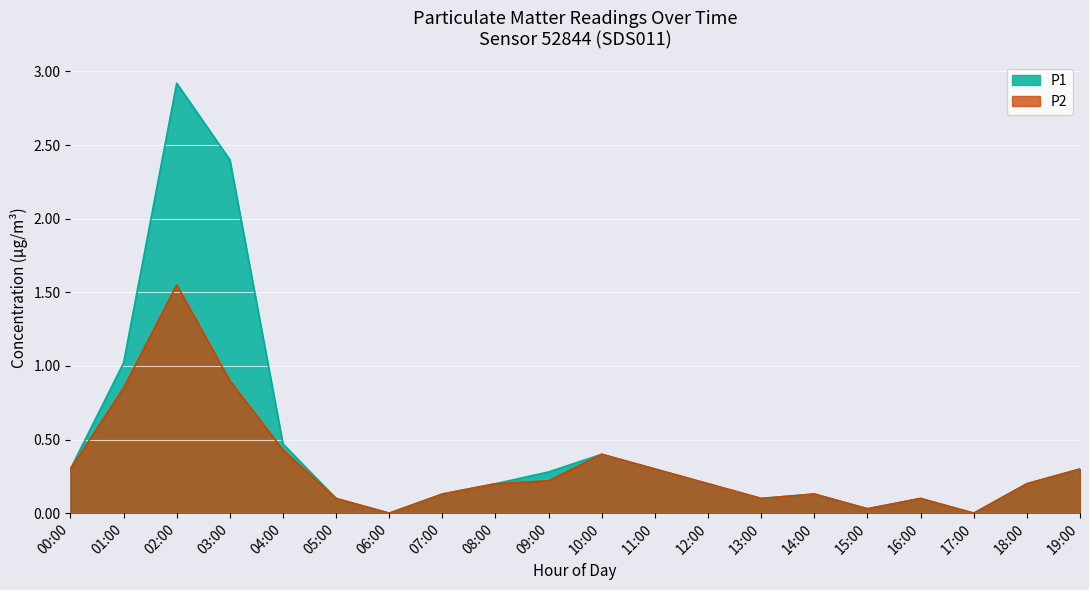

At 14:00, list the series in order from largest to smallest.

P1, P2